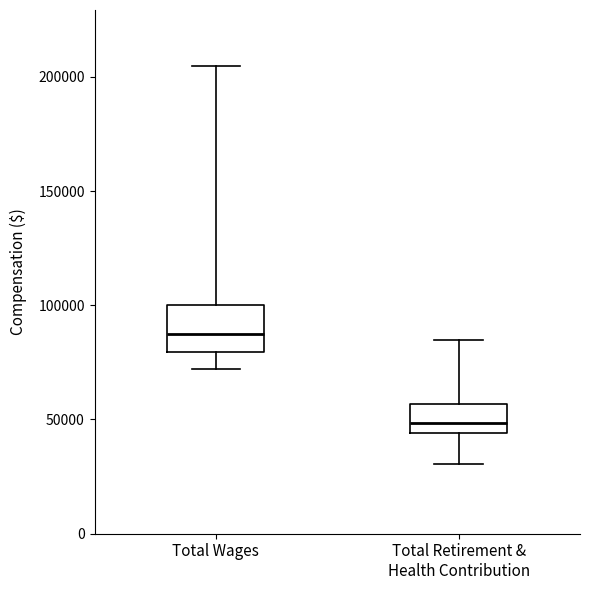

Which box is the tallest, from its lower edge to its upper edge?

Total Wages